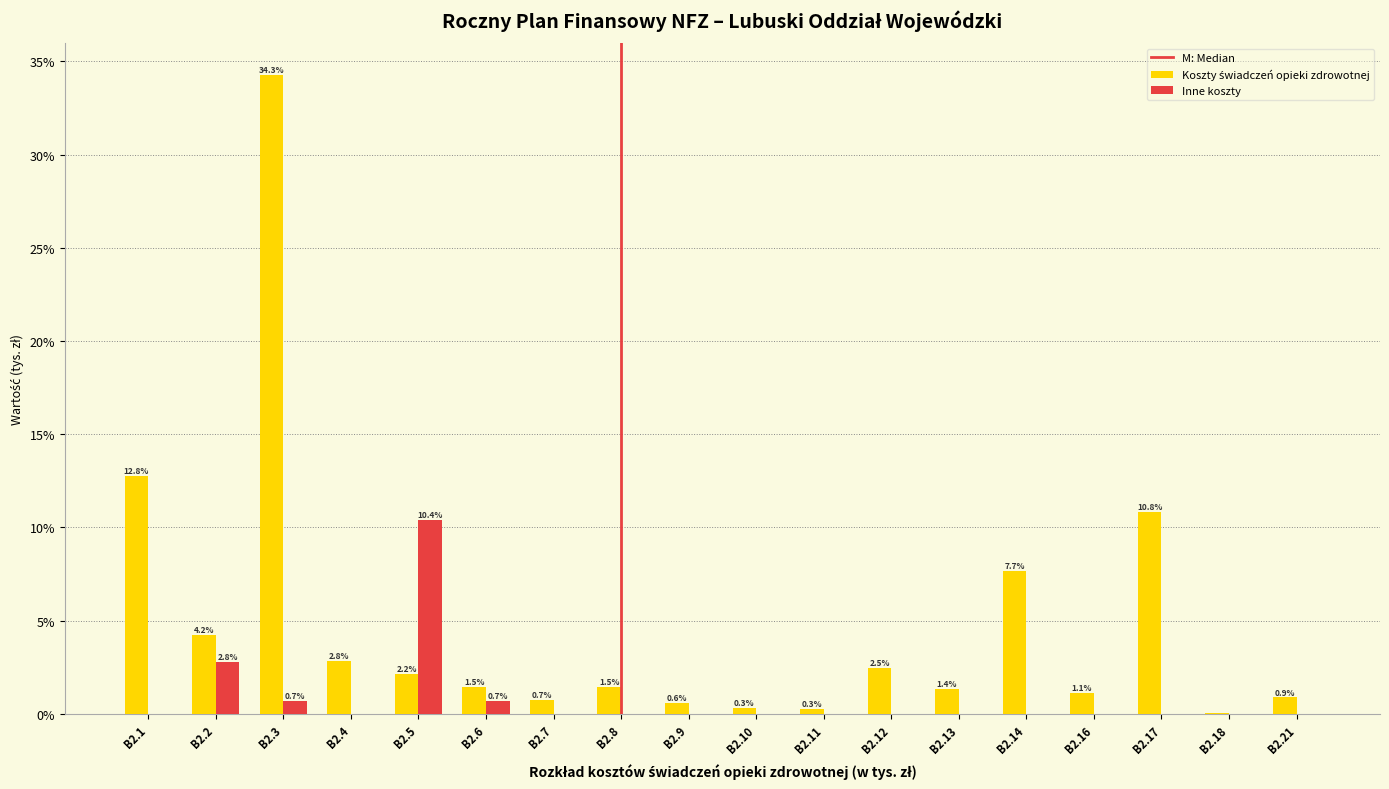

Is it true that Inne koszty equals 0.0 at B2.10?

True